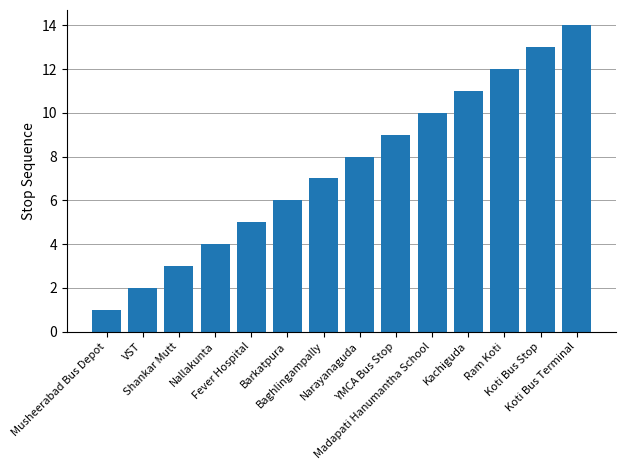

Reading left to right, what are all the values shown in this chart?

Musheerabad Bus Depot=1	VST=2	Shankar Mutt=3	Nallakunta=4	Fever Hospital=5	Barkatpura=6	Baghlingampally=7	Narayanaguda=8	YMCA Bus Stop=9	Madapati Hanumantha School=10	Kachiguda=11	Ram Koti=12	Koti Bus Stop=13	Koti Bus Terminal=14